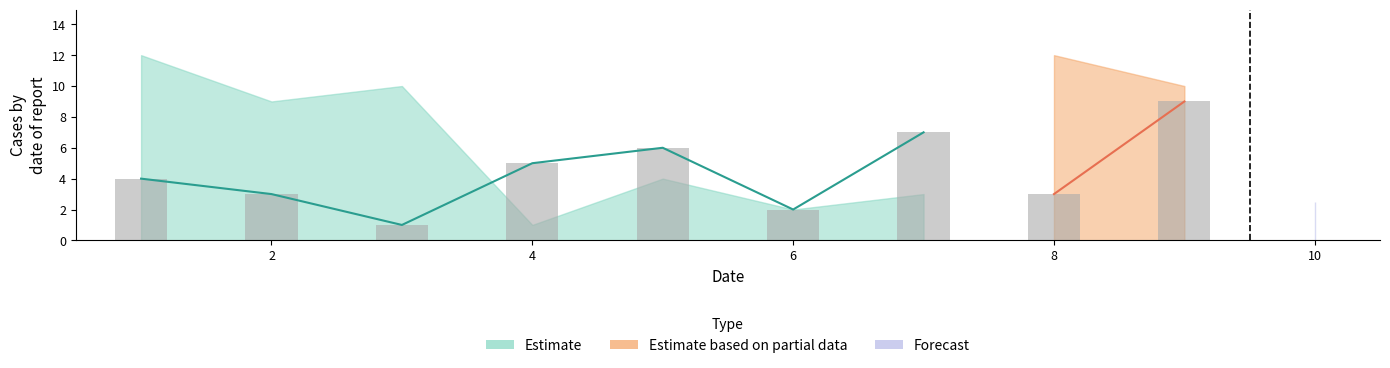

Between 8 and 3, which is larger?

8